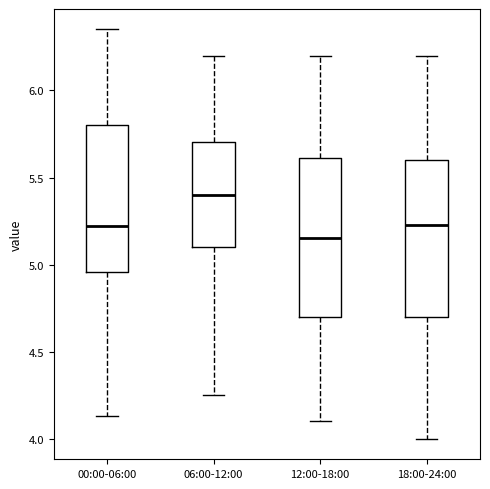

Reading left to right, transcribe this box plot: for each box, give where its median line is, the range the box spans, and where its two whiskers end, as read against the y-axis. The values are not printed on the chart, so give them approximately, as read against the axis.

00:00-06:00: median 5.20, box 4.95 to 5.80, whiskers 4.15 to 6.35
06:00-12:00: median 5.40, box 5.10 to 5.70, whiskers 4.25 to 6.20
12:00-18:00: median 5.15, box 4.70 to 5.60, whiskers 4.10 to 6.20
18:00-24:00: median 5.25, box 4.70 to 5.60, whiskers 4.00 to 6.20